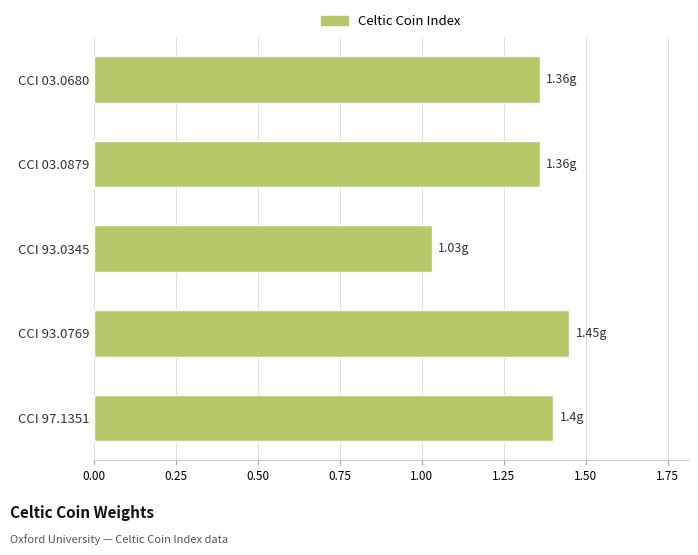

Between CCI 03.0680 and CCI 93.0769, which is larger?

CCI 93.0769